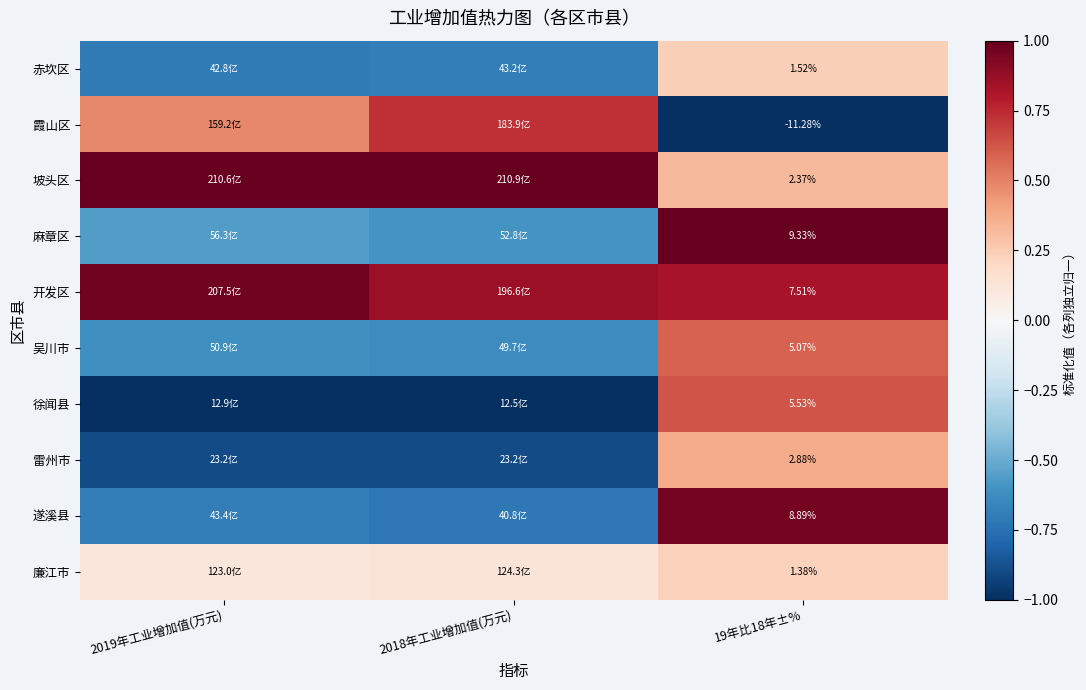

Is the value of 吴川市 at 19年比18年±% greater than the value of 遂溪县 at 19年比18年±%?

No